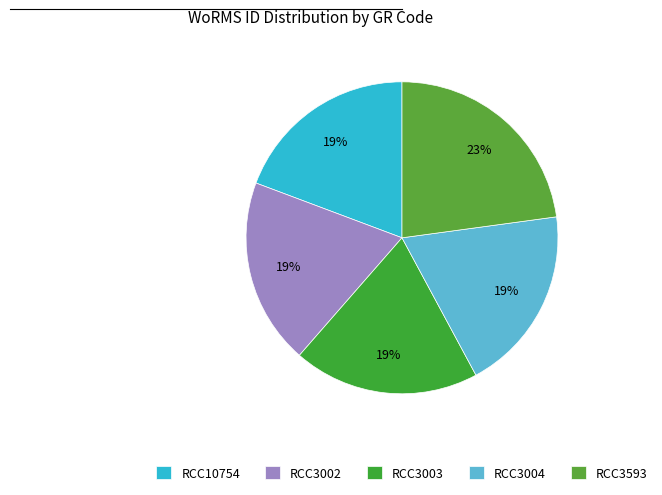

How many slices are in this pie chart?

5